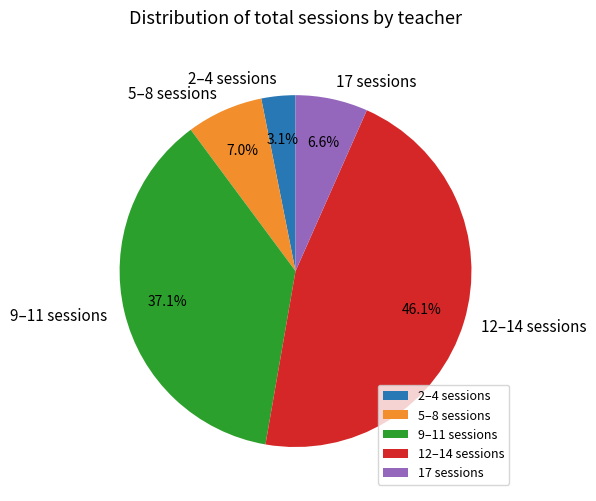

Approximately how many times larger is the value at 9–11 sessions compared to 5–8 sessions?

5.3